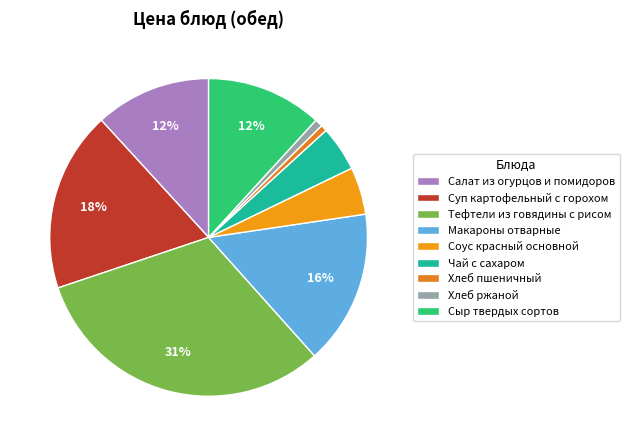

The Салат из огурцов и помидоров slice represents 12% of the pie. True or false?

True